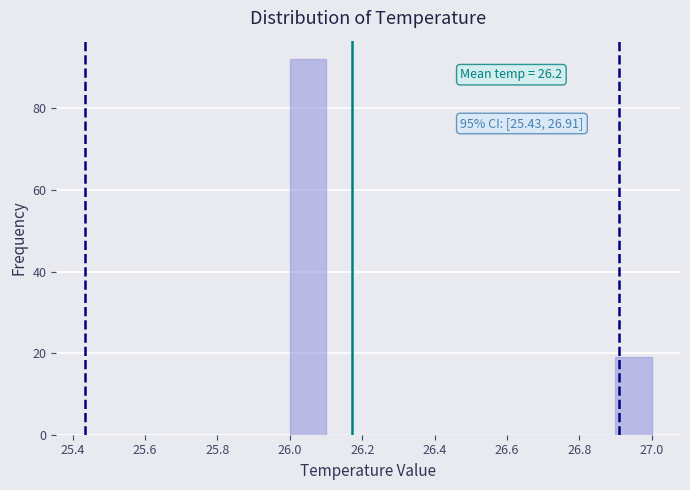

Over which range of the x-axis is the bar tallest?

26.0 to 26.1